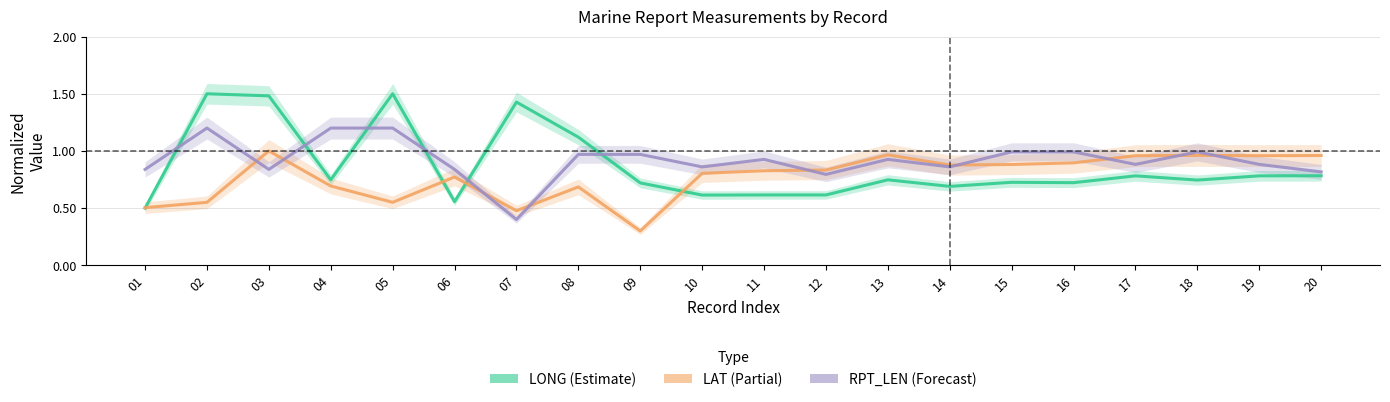

At which category is the sum across all series the highest?

03